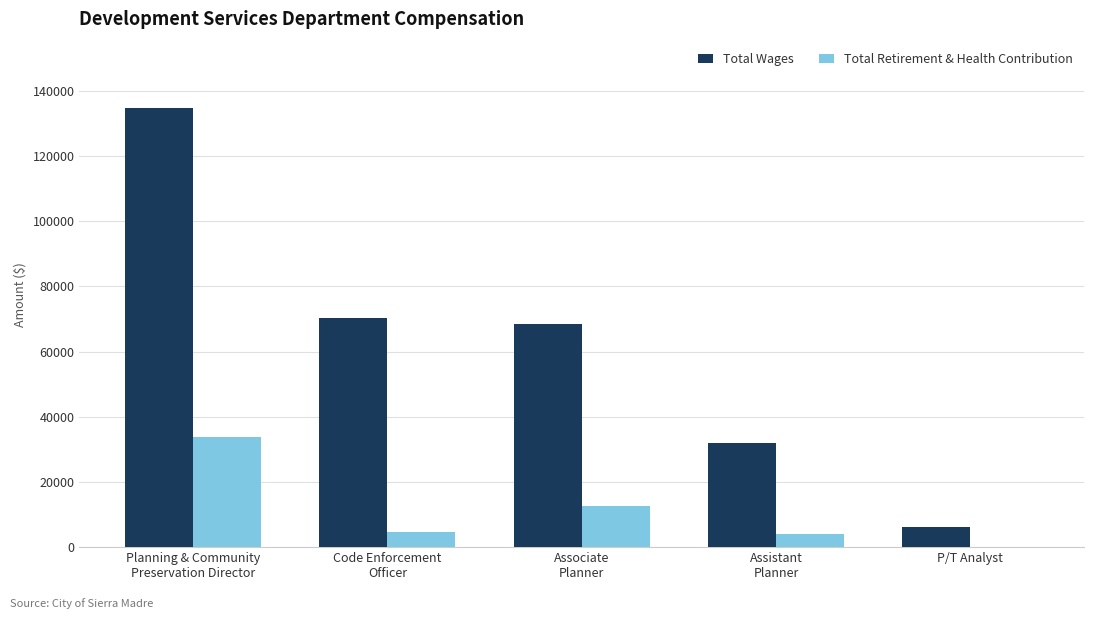

How many categories are shown in the chart?

5